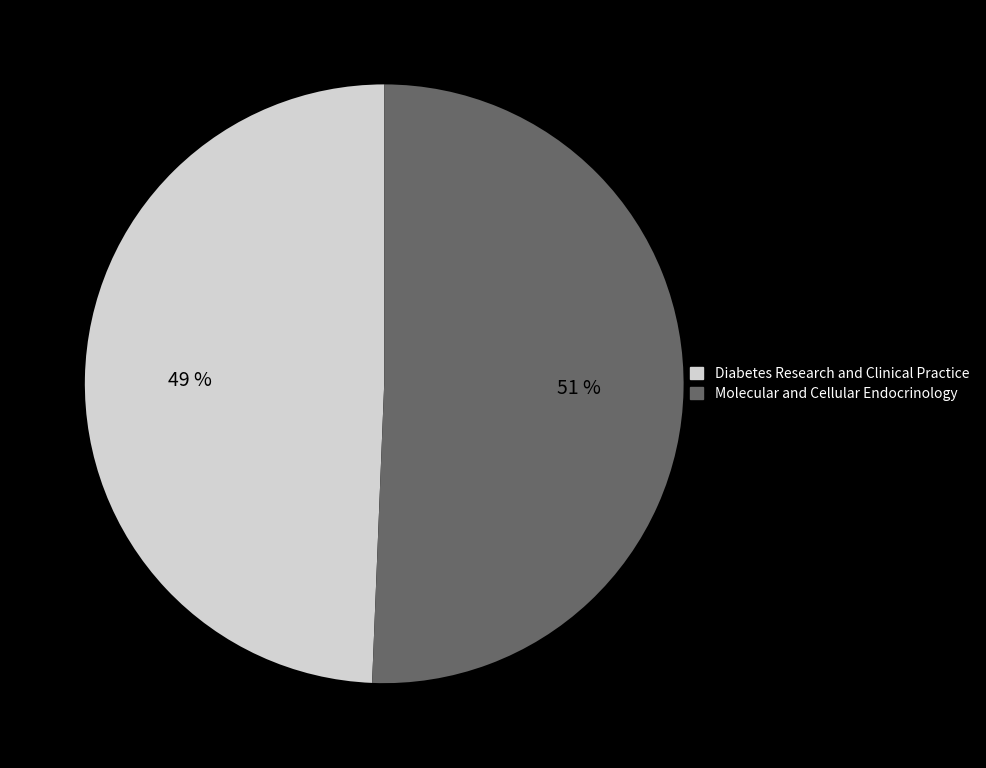

What is the majority slice?

Molecular and Cellular Endocrinology